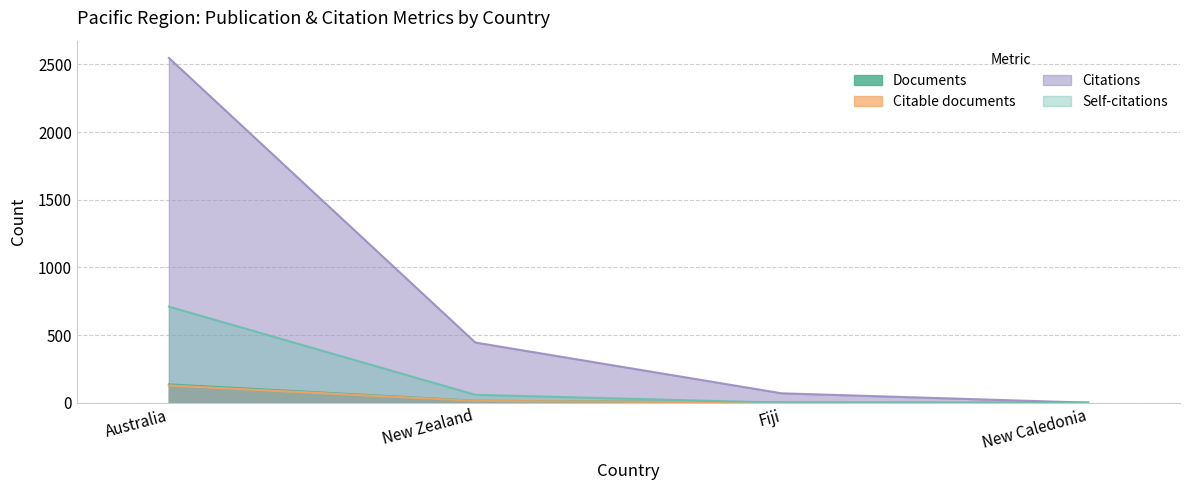

Reading left to right, list all the values displayed in this chart.

Documents: Australia=137	New Zealand=16	Fiji=4	New Caledonia=1
Citable documents: Australia=129	New Zealand=15	Fiji=3	New Caledonia=1
Citations: Australia=2547	New Zealand=446	Fiji=71	New Caledonia=2
Self-citations: Australia=711	New Zealand=60	Fiji=2	New Caledonia=0